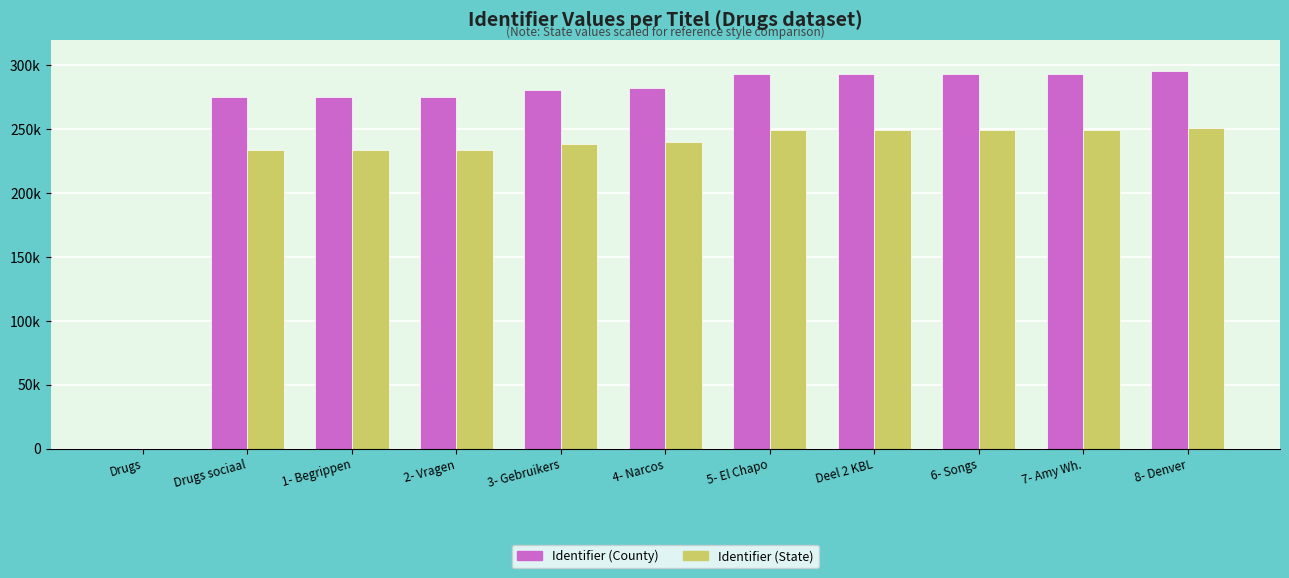

At which label does Identifier (County) reach its peak?

8- Denver